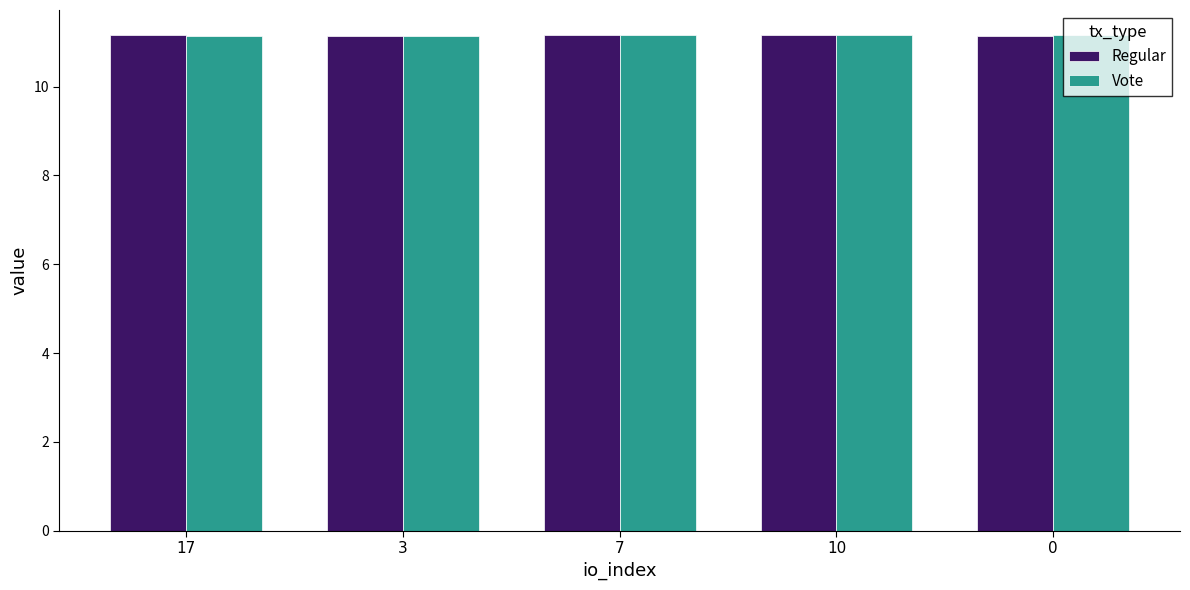

What is the total value across all series at 10?

22.3